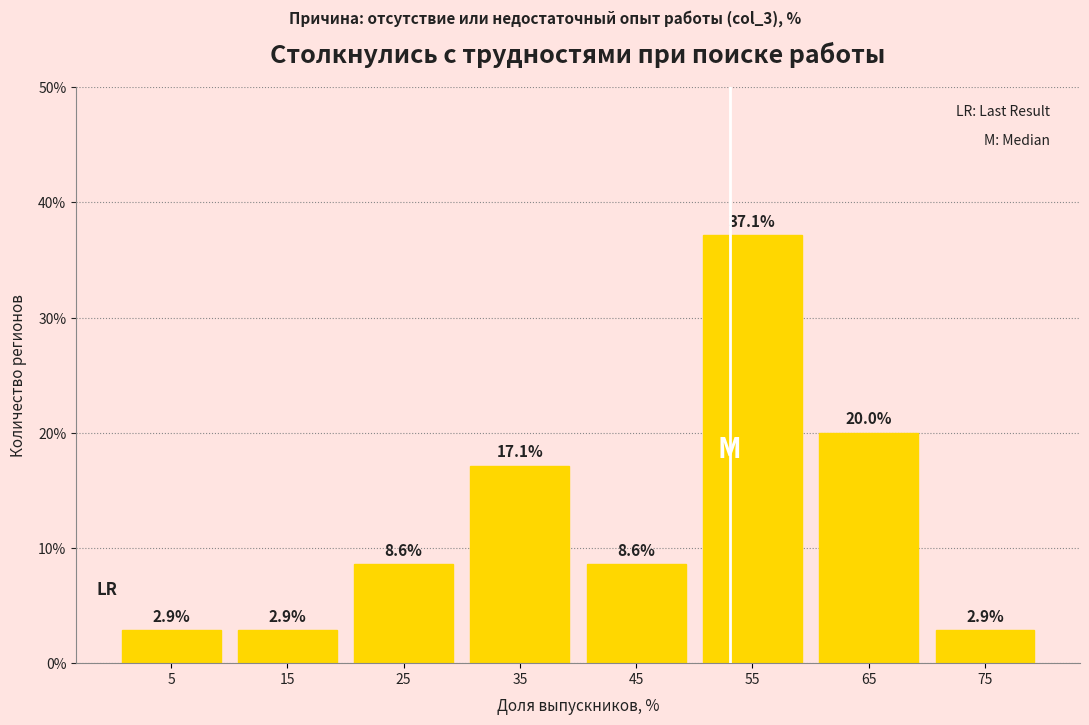

Reading left to right, list every bar in this chart as the range it spans on the x-axis followed by its height.

0 to 10: 2.9
10 to 20: 2.9
20 to 30: 8.6
30 to 40: 17.1
40 to 50: 8.6
50 to 60: 37.1
60 to 70: 20.0
70 to 80: 2.9